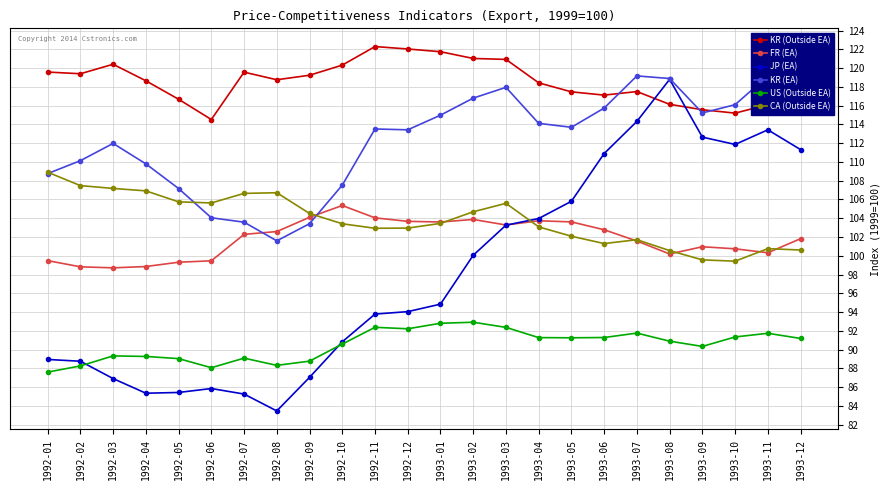

What is the average value of the KR (Outside EA) series?

118.5